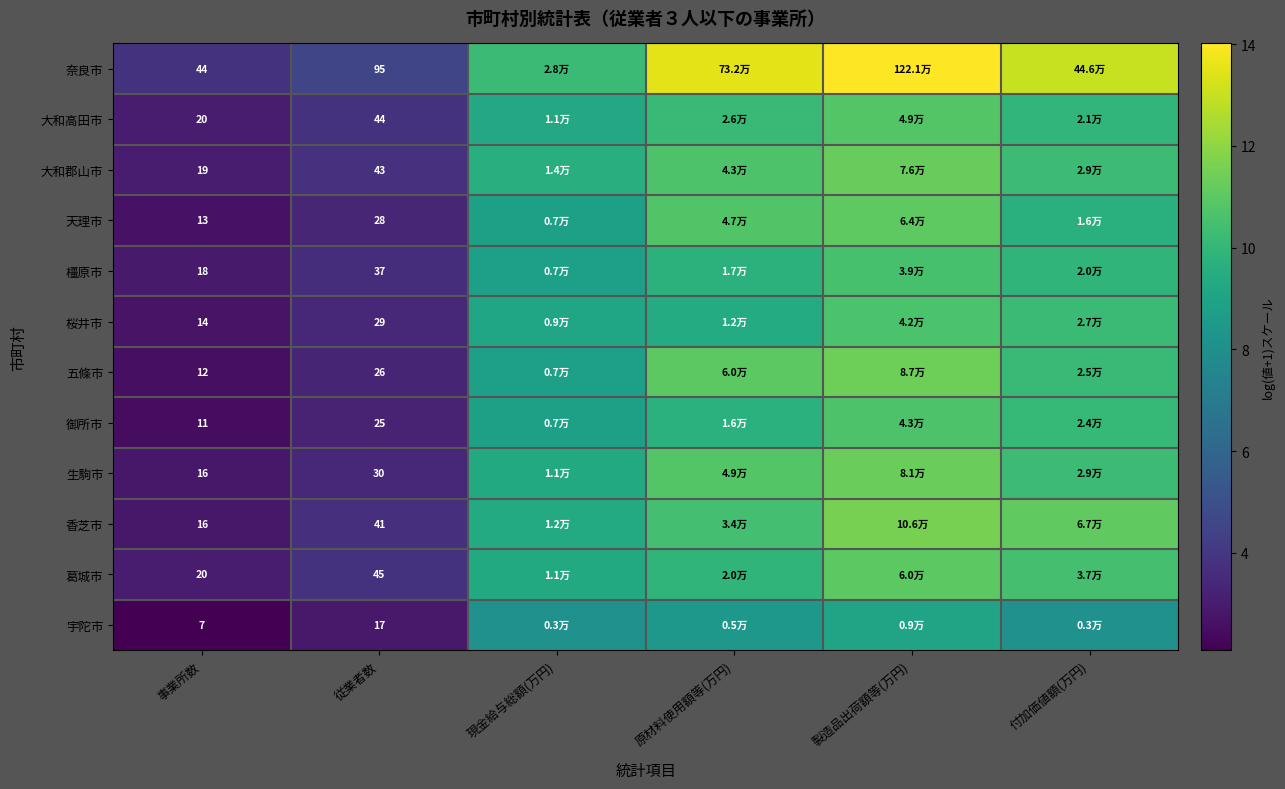

The 桜井市 series shows 6.5 at 付加価値額(万円). True or false?

False